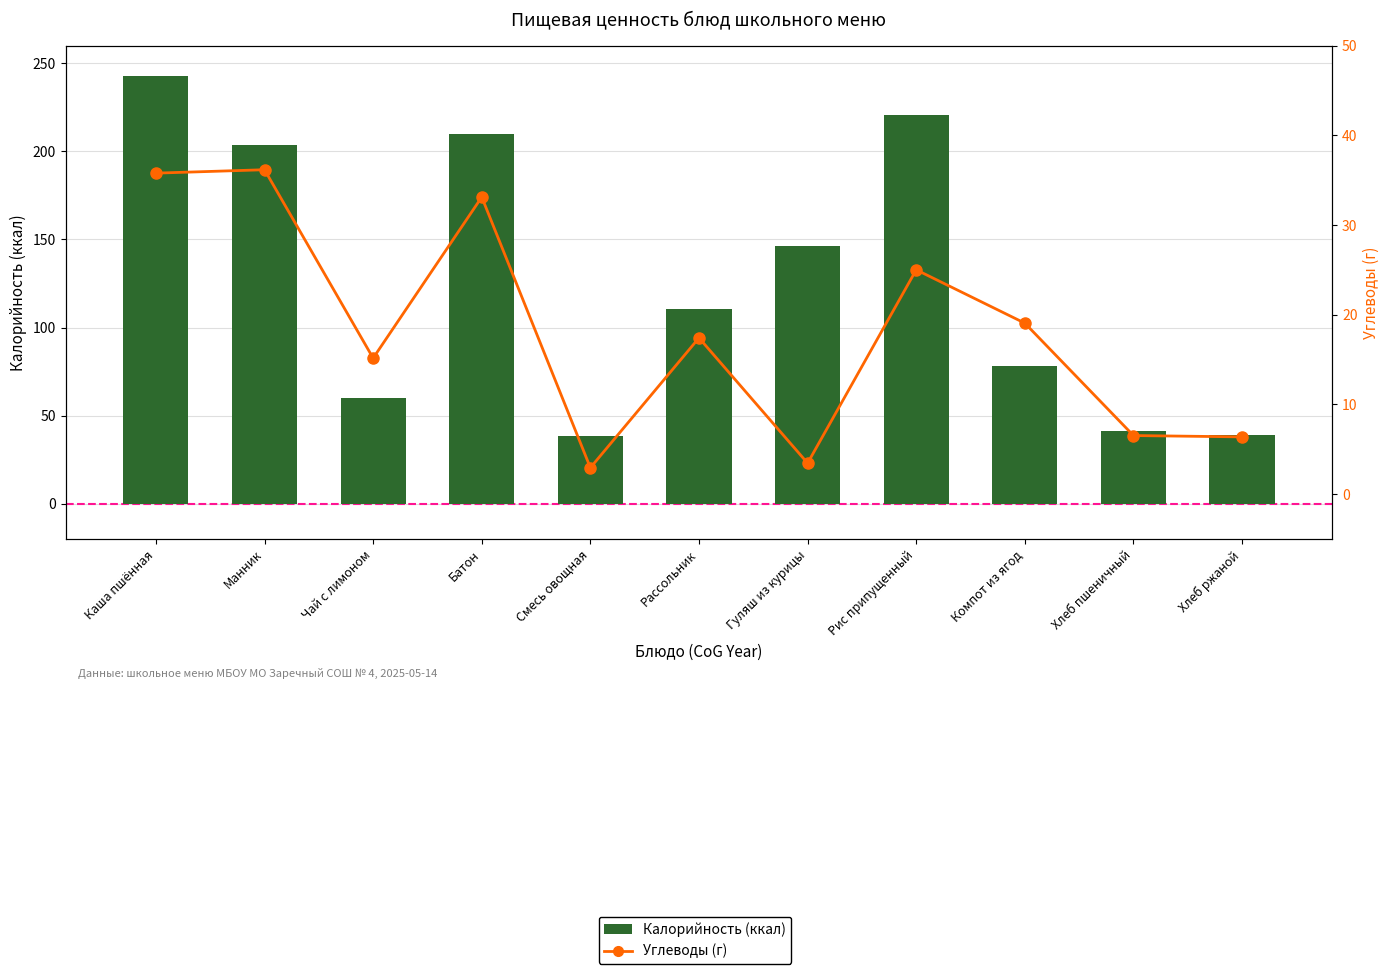

What is the difference between the Калорийность (ккал) values at Компот из ягод and Рассольник?

31.9